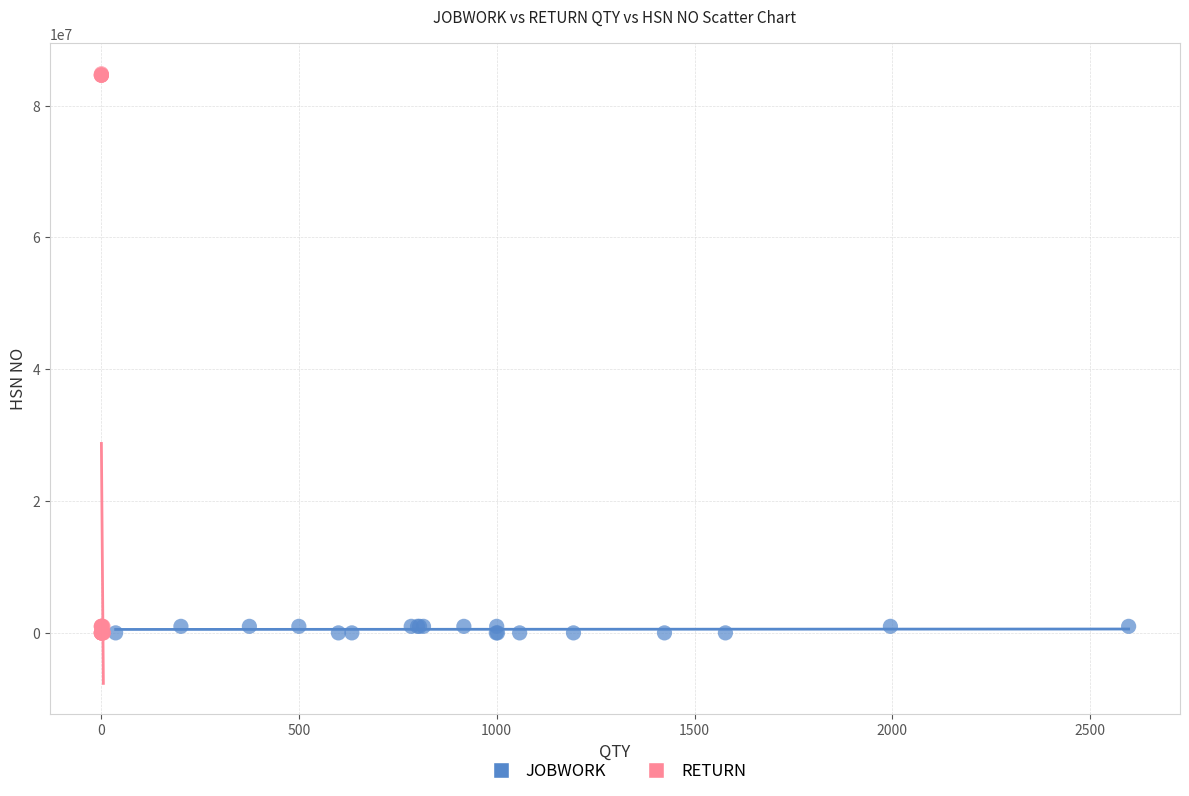

Which series reaches the maximum Y coordinate?

RETURN